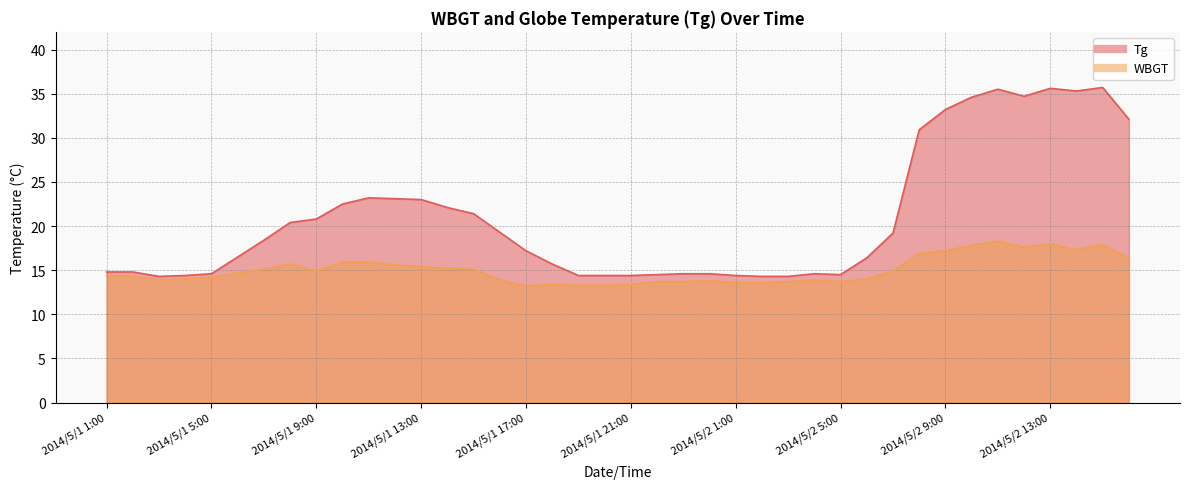

Rank the series by their average value, from lowest to highest.

WBGT, Tg